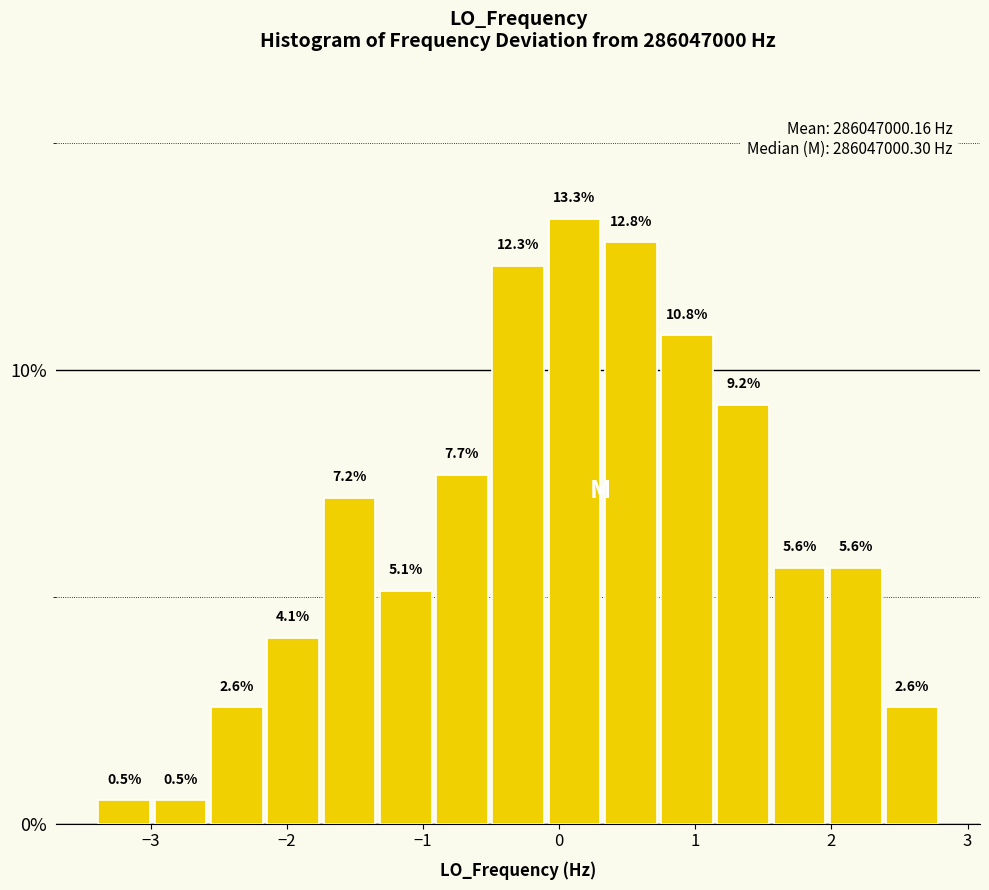

Reading left to right, transcribe this chart: for each bar, give the range it covers on the x-axis and its height. The bar edges are not printed on the chart, so give them approximately, as read against the axis.

-3.4 to -3.0: 0.5
-3.0 to -2.6: 0.5
-2.6 to -2.2: 2.6
-2.2 to -1.7: 4.1
-1.7 to -1.3: 7.2
-1.3 to -0.9: 5.1
-0.9 to -0.5: 7.7
-0.5 to -0.1: 12.3
-0.1 to 0.3: 13.3
0.3 to 0.7: 12.8
0.7 to 1.1: 10.8
1.1 to 1.6: 9.2
1.6 to 2.0: 5.6
2.0 to 2.4: 5.6
2.4 to 2.8: 2.6